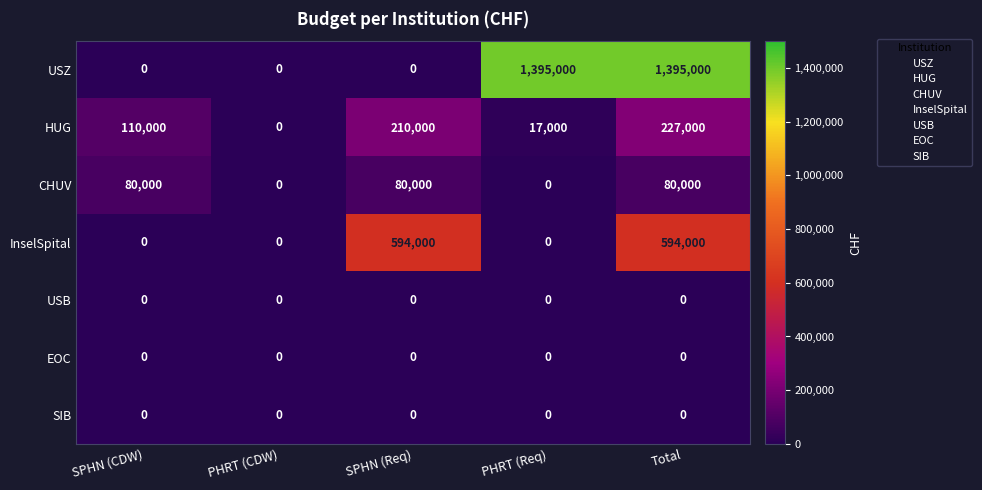

At which label is HUG closest to 113500?

SPHN (CDW)